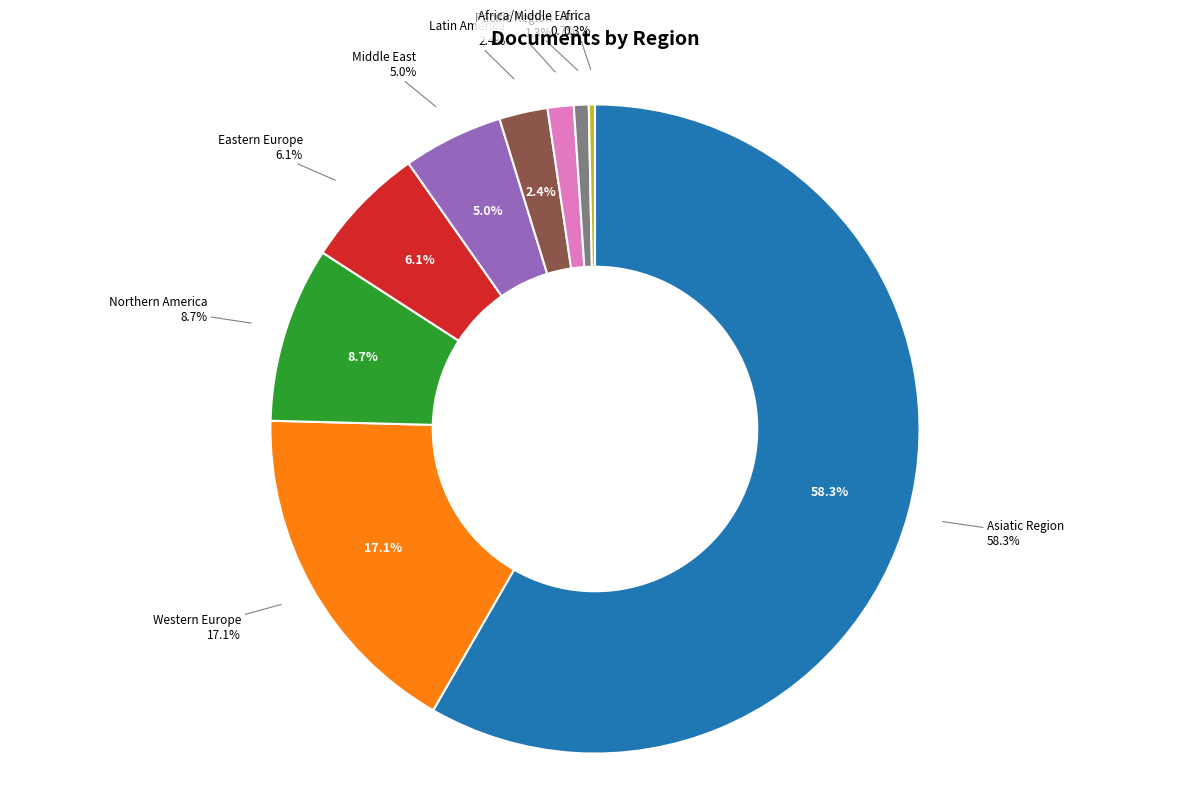

To the nearest percent, what is the combined percentage of Eastern Europe and Africa?

6%